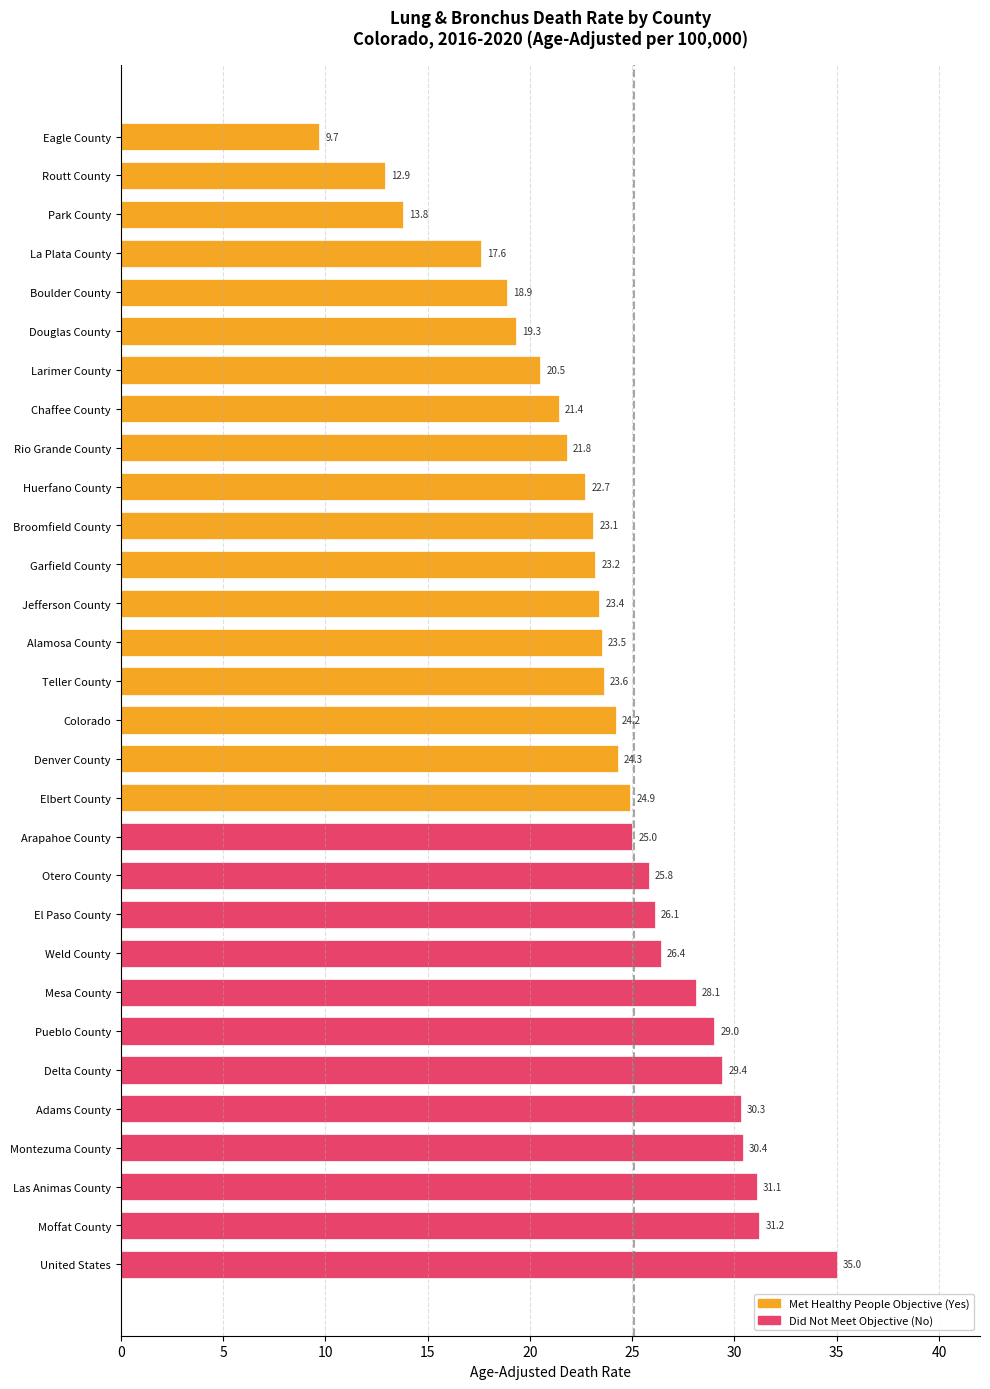

Rank the categories by value from lowest to highest.

Eagle County, Routt County, Park County, La Plata County, Boulder County, Douglas County, Larimer County, Chaffee County, Rio Grande County, Huerfano County, Broomfield County, Garfield County, Jefferson County, Alamosa County, Teller County, Colorado, Denver County, Elbert County, Arapahoe County, Otero County, El Paso County, Weld County, Mesa County, Pueblo County, Delta County, Adams County, Montezuma County, Las Animas County, Moffat County, United States